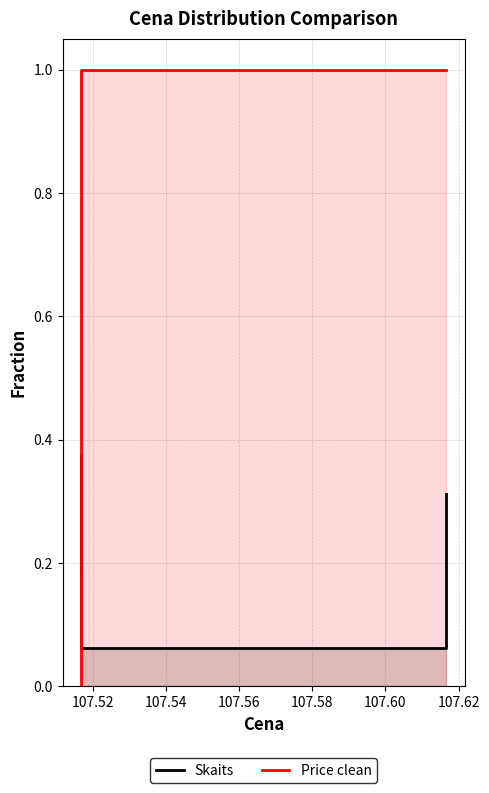

List the series in order of their overall mean, lowest first.

Skaits, Price clean